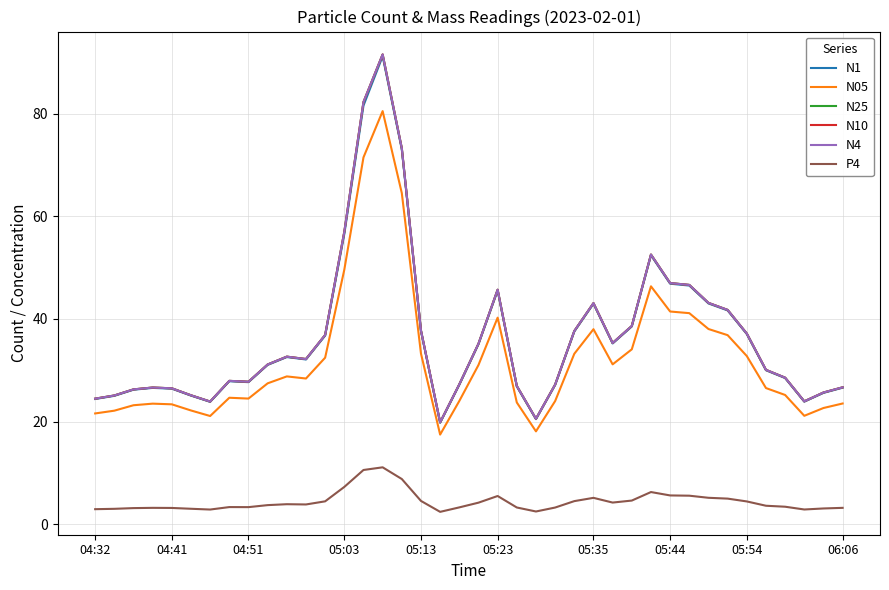

What are all the series names shown in the legend?

N1, N05, N25, N10, N4, P4